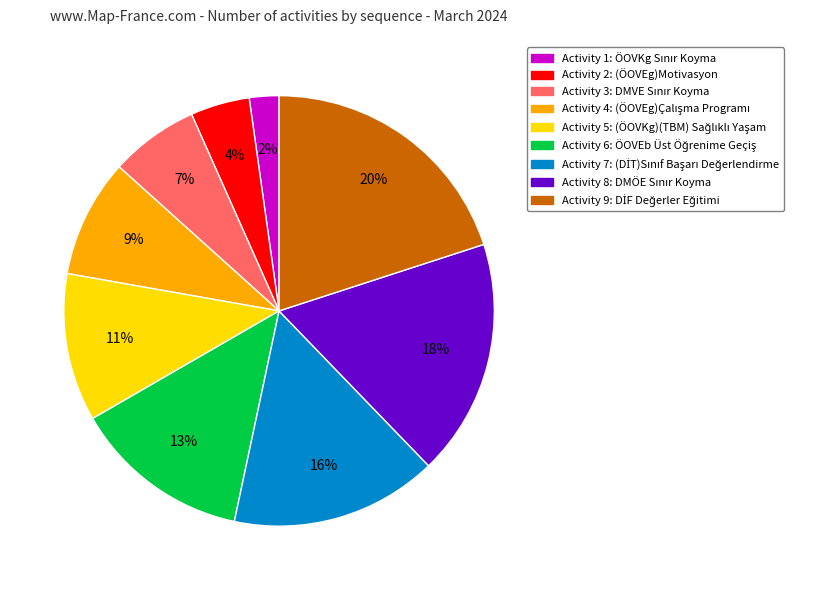

To the nearest percent, what is the difference between the largest and smallest slice percentages?

18%